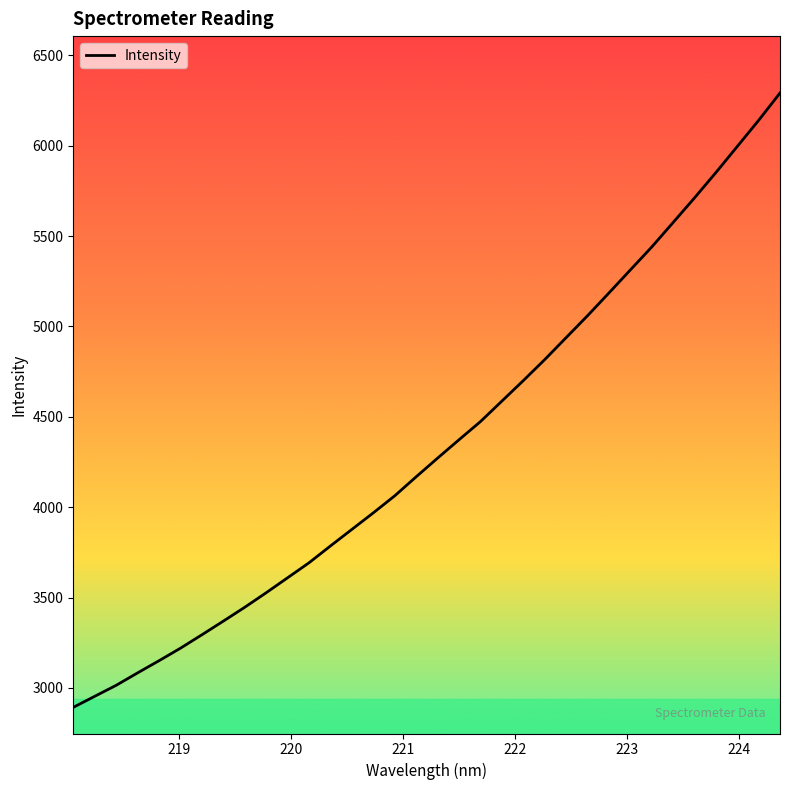

What is the smallest value displayed?

2892.8